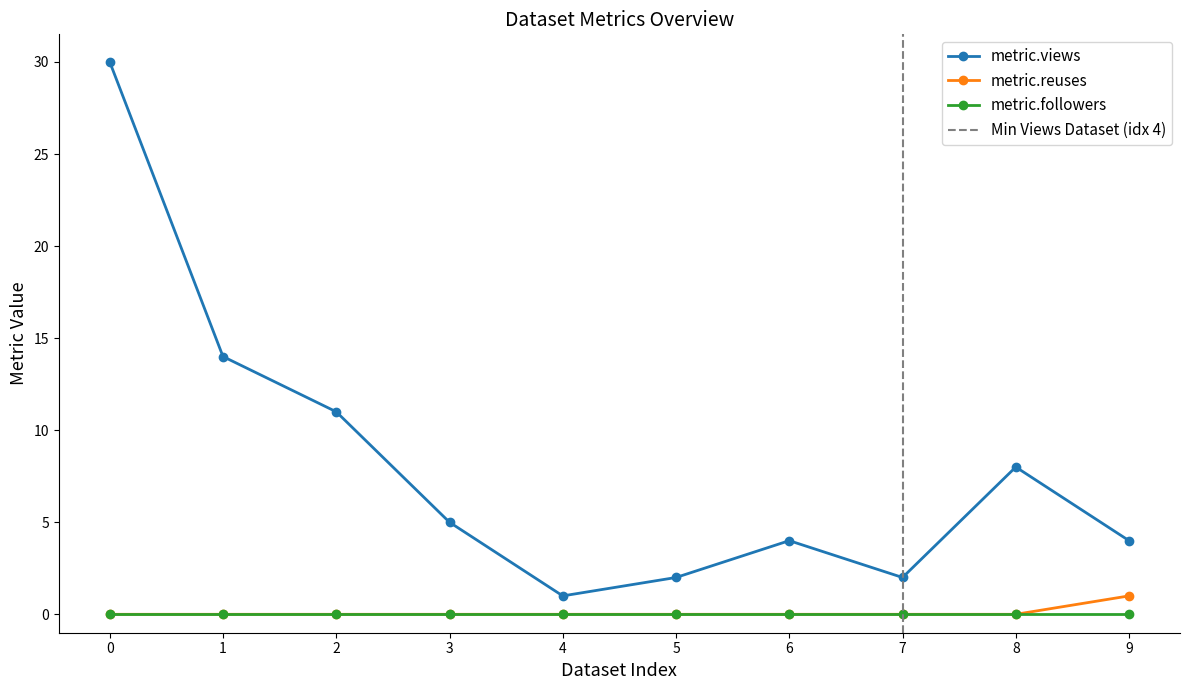

True or false: metric.views and metric.reuses cross at least once.

False